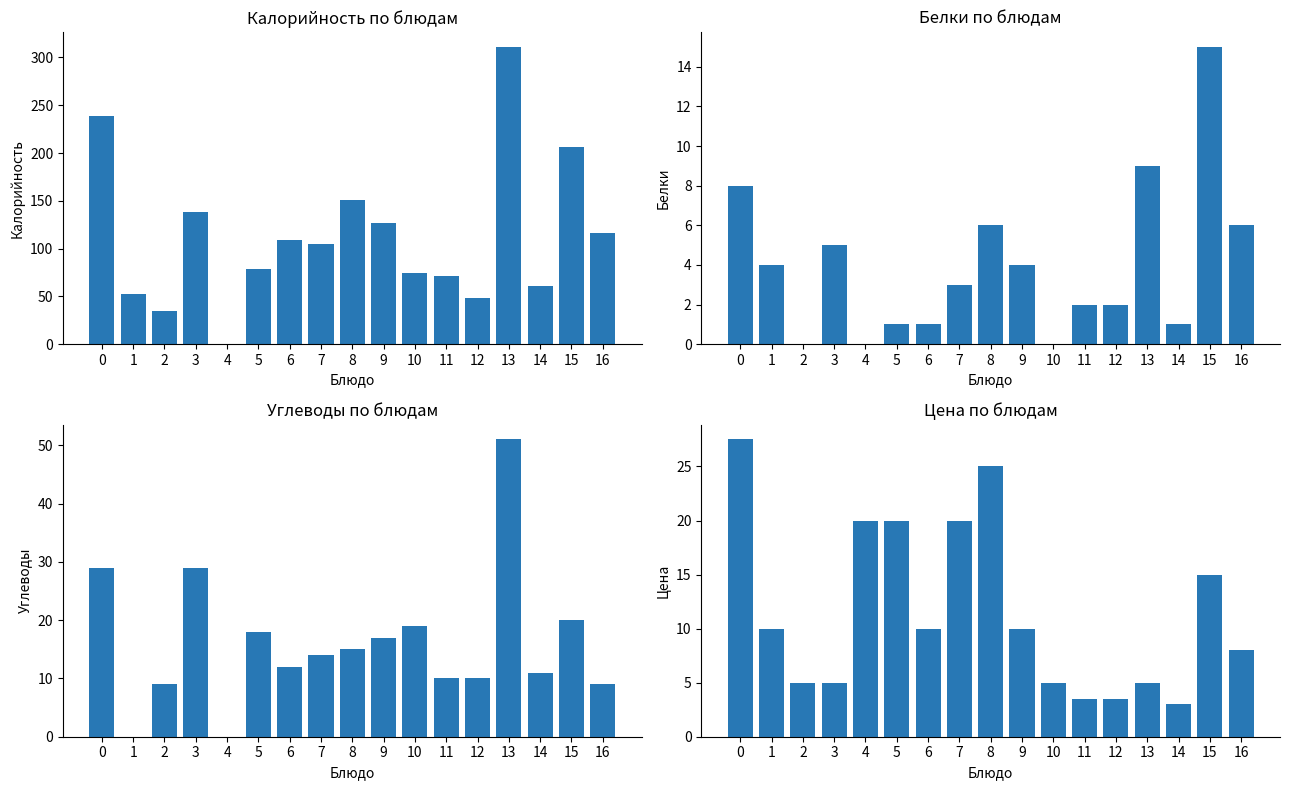

How many values in Калорийность are above zero?

16